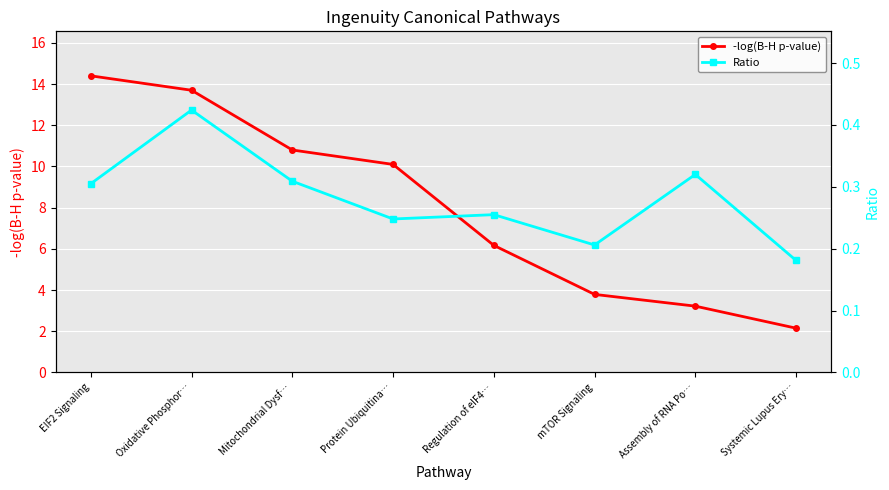

True or false: Ratio and -log(B-H p-value) cross at least once.

False